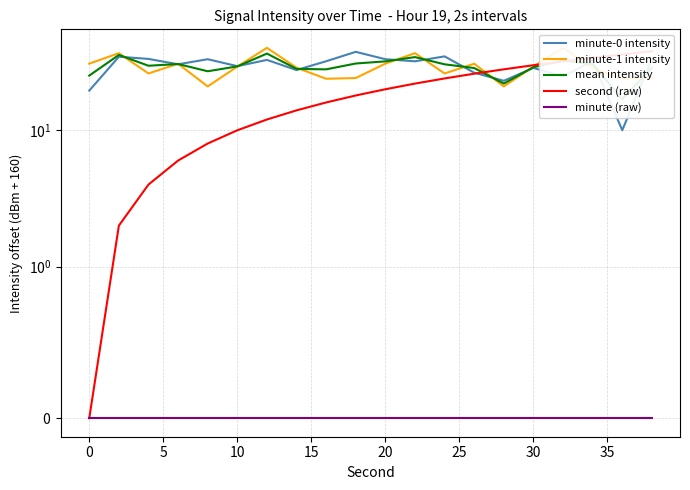

True or false: minute-1 intensity has more than 0 points higher than both neighbors.

True